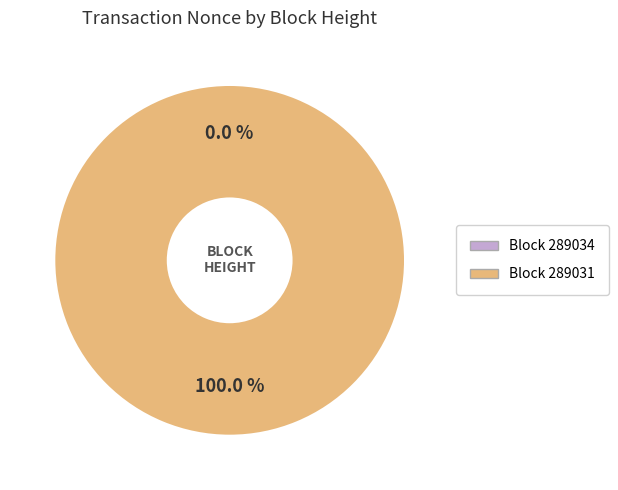

To the nearest percent, what portion does 289031 represent?

100%